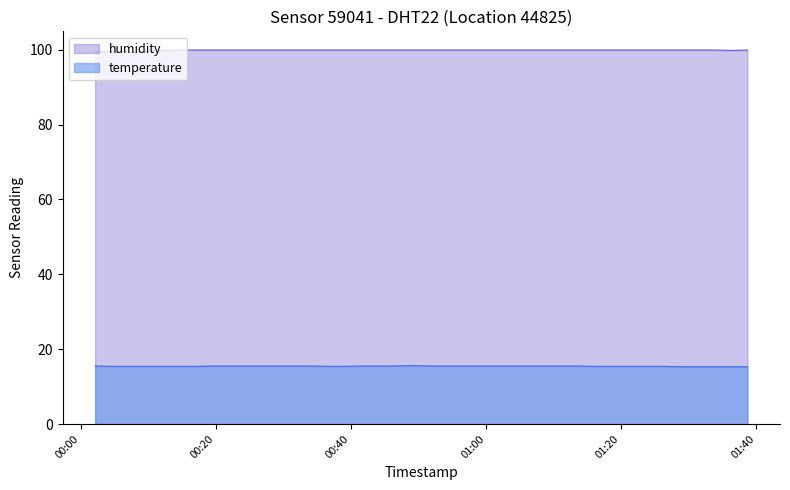

What is the total value across all series at 2022-07-10T00:39:07?

115.3